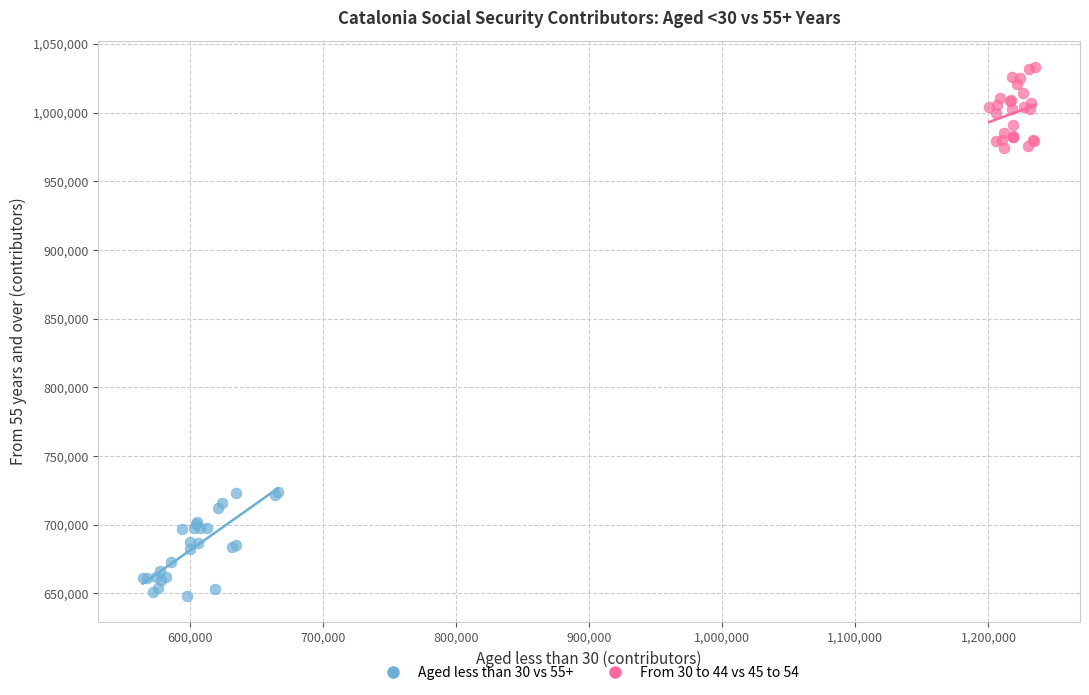

Which series contains the lowest Y value?

Aged less than 30 vs 55+